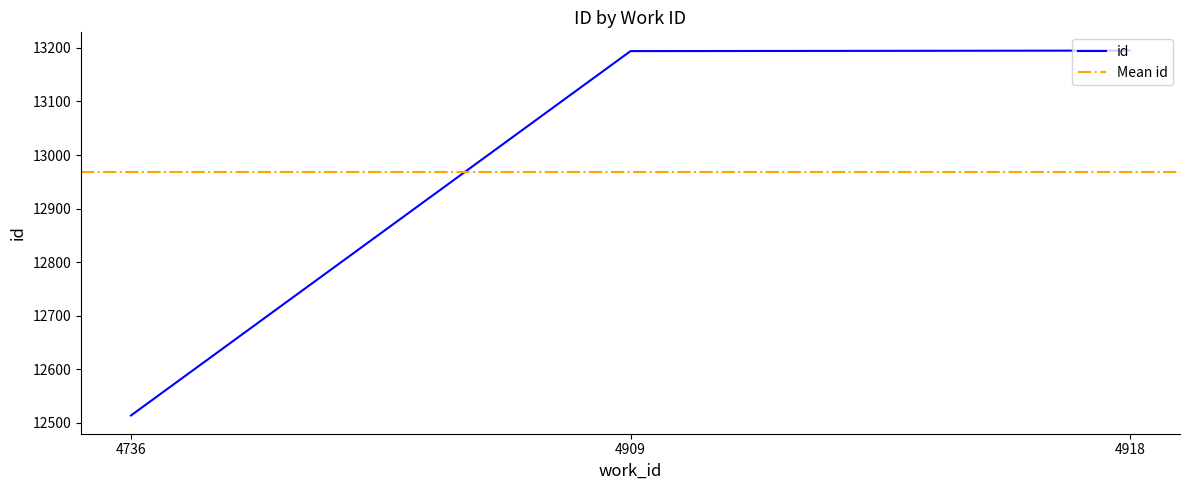

Reading right to left, list all the values displayed in this chart.

4918=13195	4909=13194	4736=12514